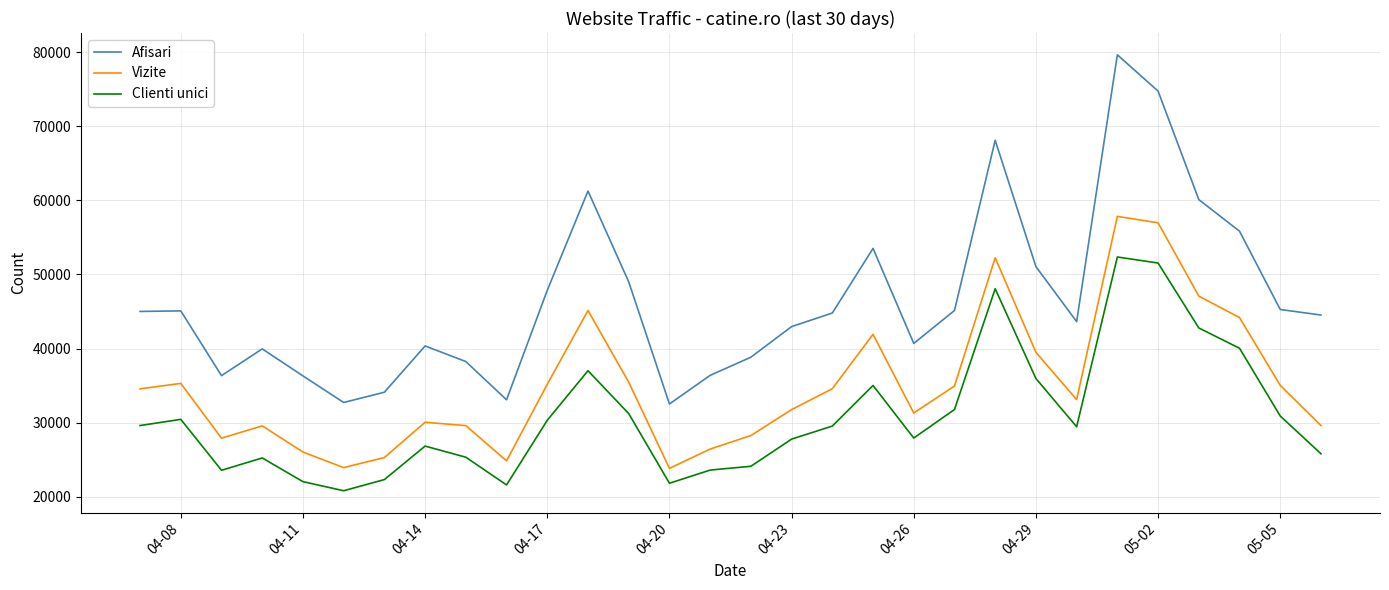

Which series has the widest spread of values?

Afisari